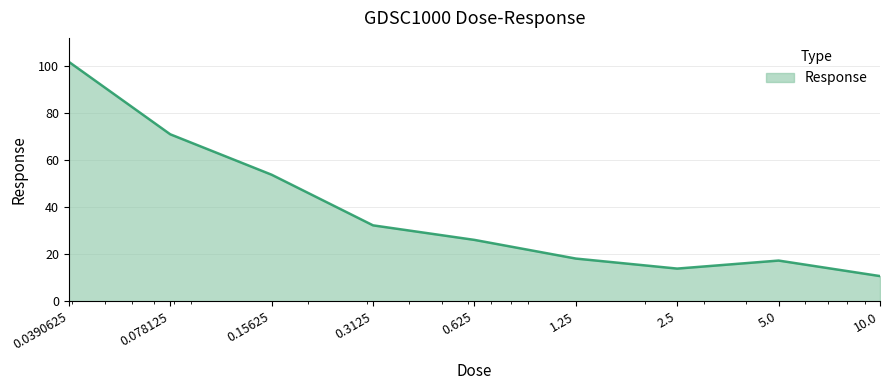

Reading left to right, extract all data points from this chart.

101.6	70.9	53.7	32.2	26.1	18.1	13.9	17.3	10.7